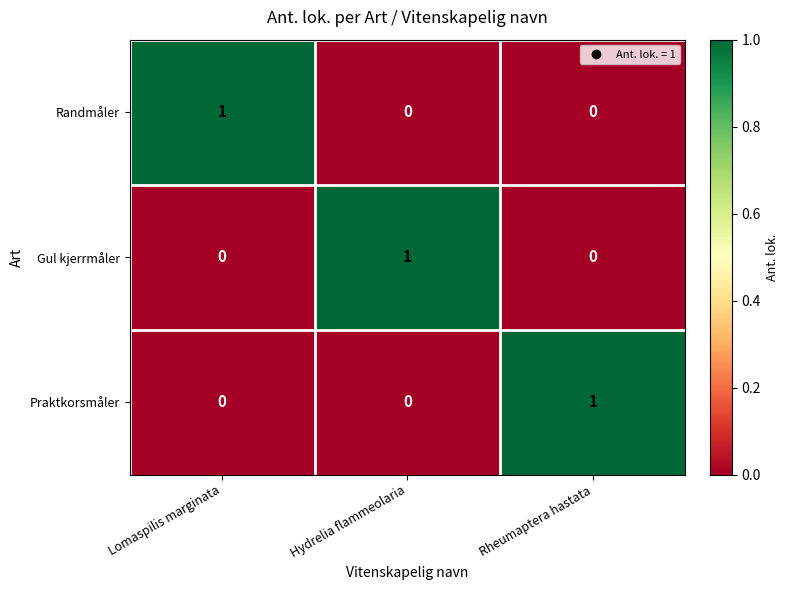

Reading left to right, list all the values displayed in this chart.

Randmåler: 1	0	0
Gul kjerrmåler: 0	1	0
Praktkorsmåler: 0	0	1